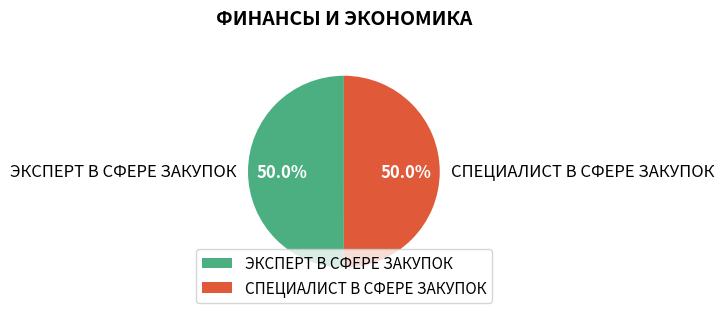

What percentage do СПЕЦИАЛИСТ В СФЕРЕ ЗАКУПОК and ЭКСПЕРТ В СФЕРЕ ЗАКУПОК together represent?

100.0%